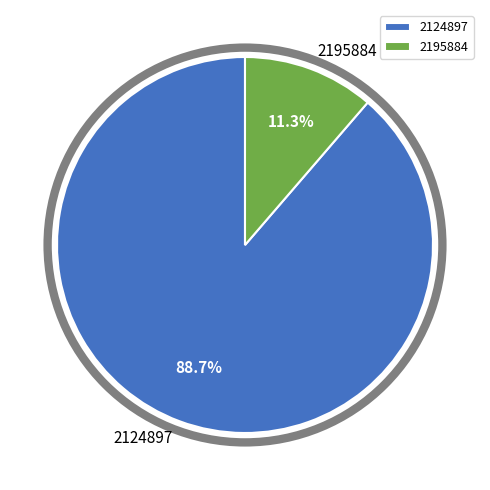

Count the number of slices in the pie.

2